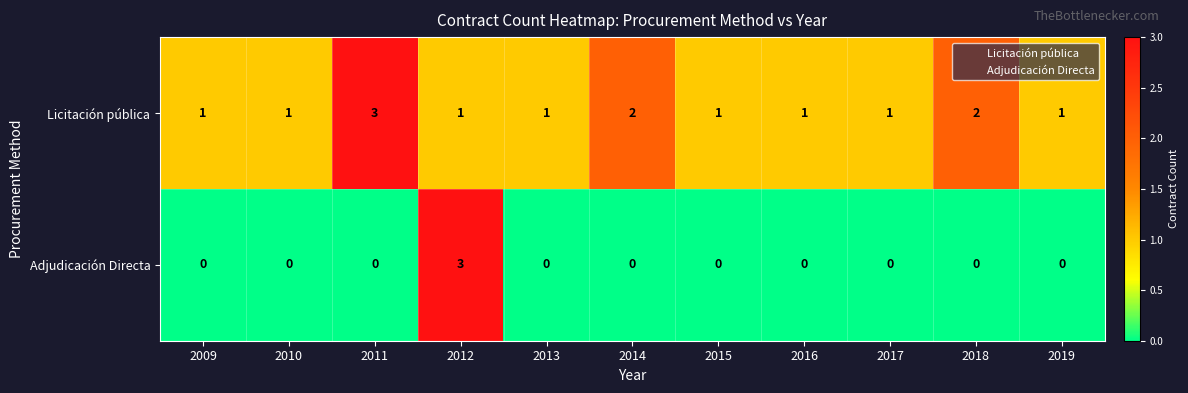

Which series has the largest total across all categories?

Licitación pública